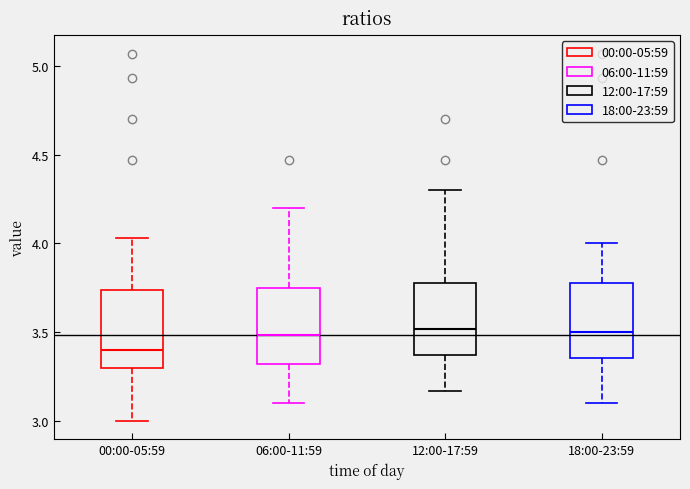

Reading left to right, read every box against the y-axis: the position of its median line, the range the box covers, and the ends of its whiskers. The values are not printed on the chart, so give them approximately, as read against the axis.

00:00-05:59: median 3.40, box 3.30 to 3.75, whiskers 3.00 to 4.05
06:00-11:59: median 3.50, box 3.30 to 3.75, whiskers 3.10 to 4.20
12:00-17:59: median 3.50, box 3.35 to 3.80, whiskers 3.15 to 4.30
18:00-23:59: median 3.50, box 3.35 to 3.80, whiskers 3.10 to 4.00